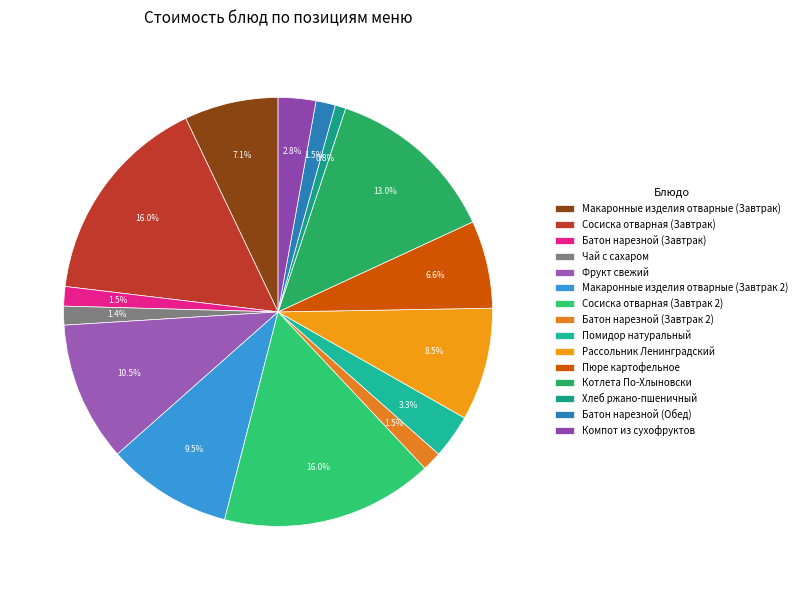

How many slices are in this pie chart?

15